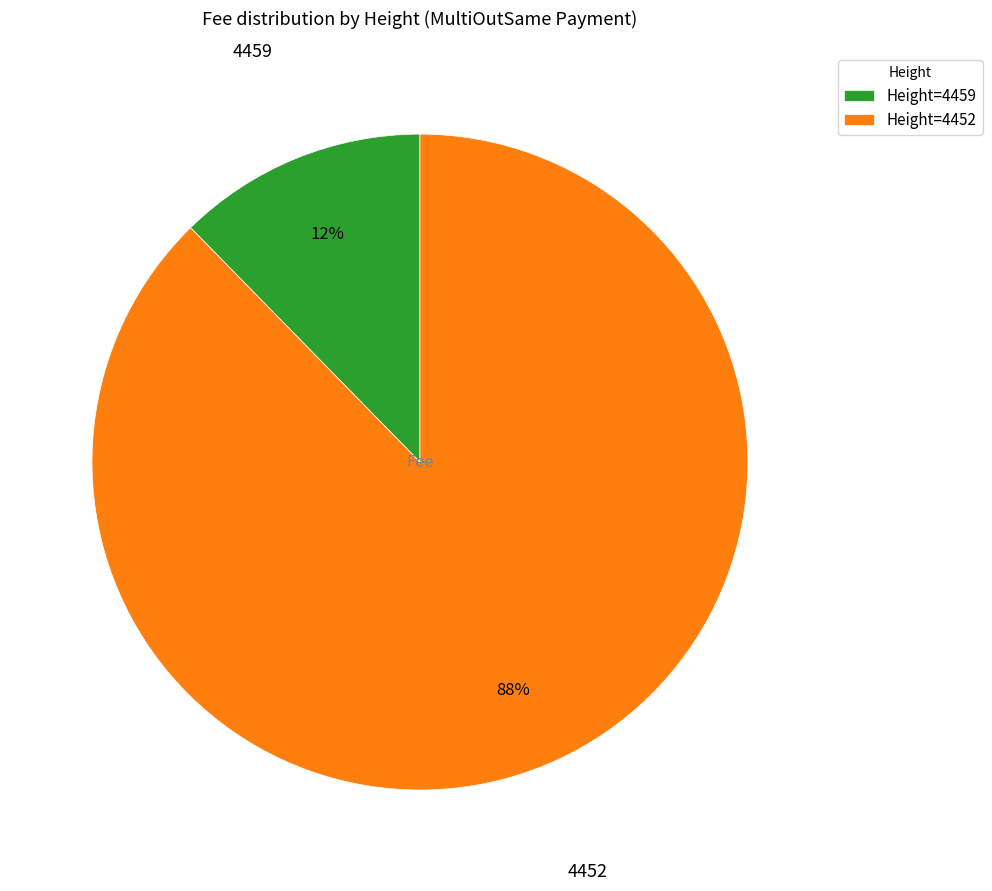

What is the smallest slice in the pie chart?

Height=4459